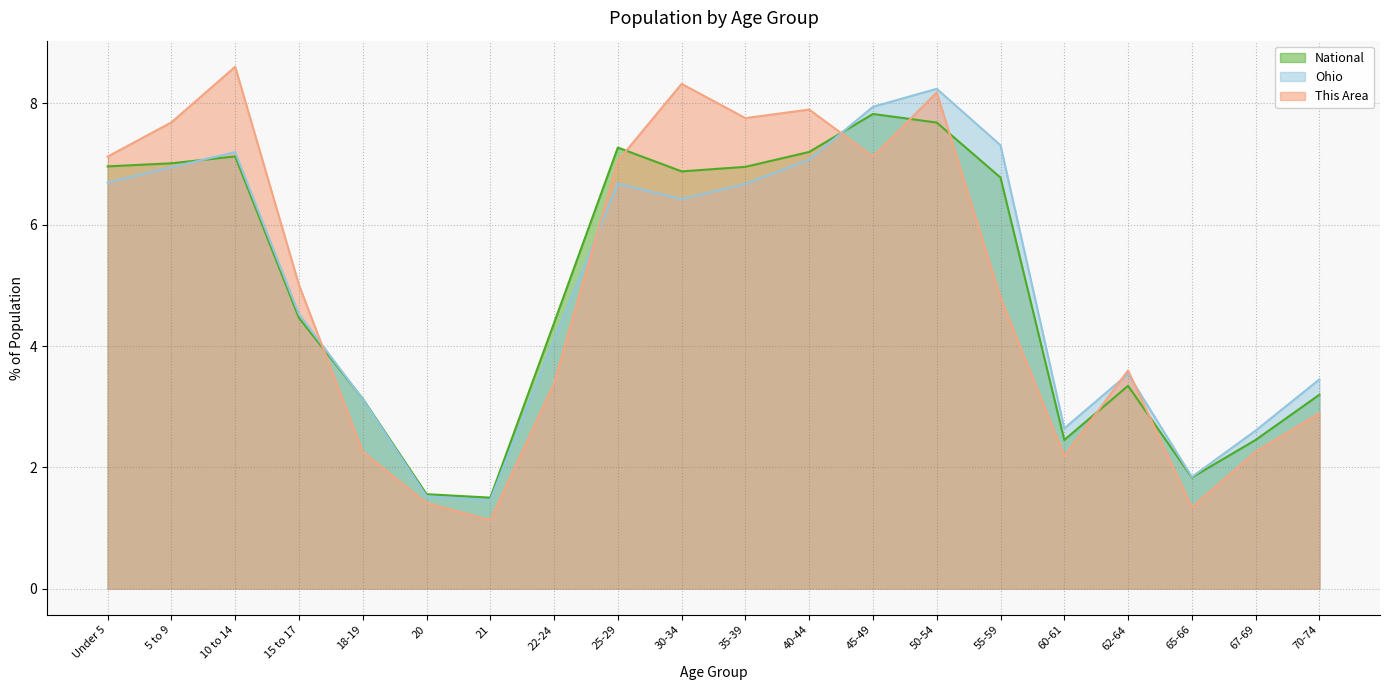

List the labels in order of Ohio value, smallest first.

21, 20, 65-66, 67-69, 60-61, 18-19, 70-74, 62-64, 22-24, 15 to 17, 30-34, 35-39, 25-29, Under 5, 5 to 9, 40-44, 10 to 14, 55-59, 45-49, 50-54